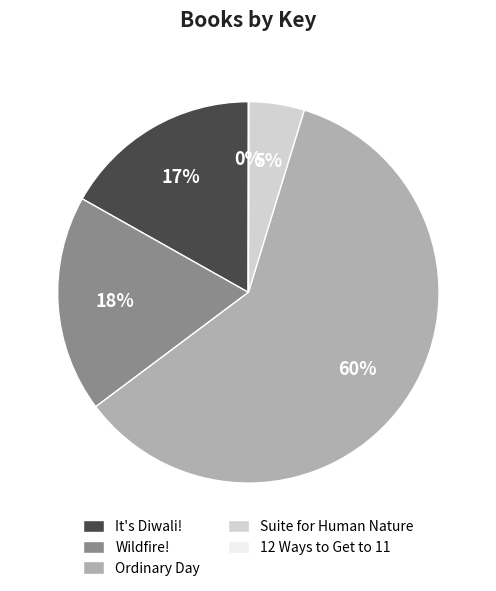

What is the largest slice in the pie chart?

Ordinary Day